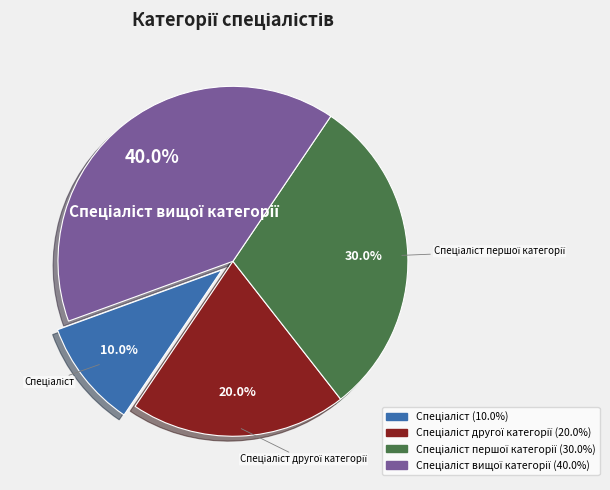

Does any single category account for the majority?

No